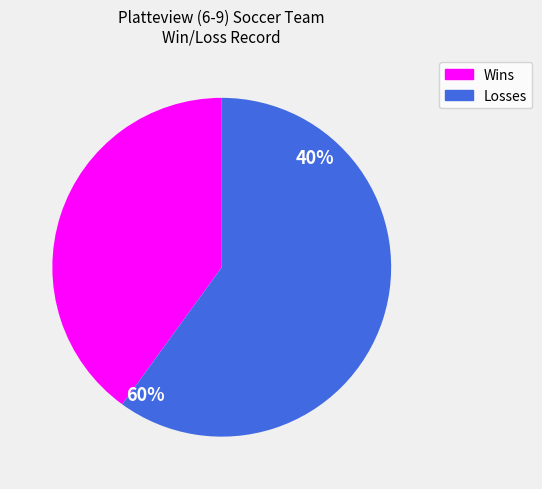

Rank the categories by value from lowest to highest.

Wins, Losses